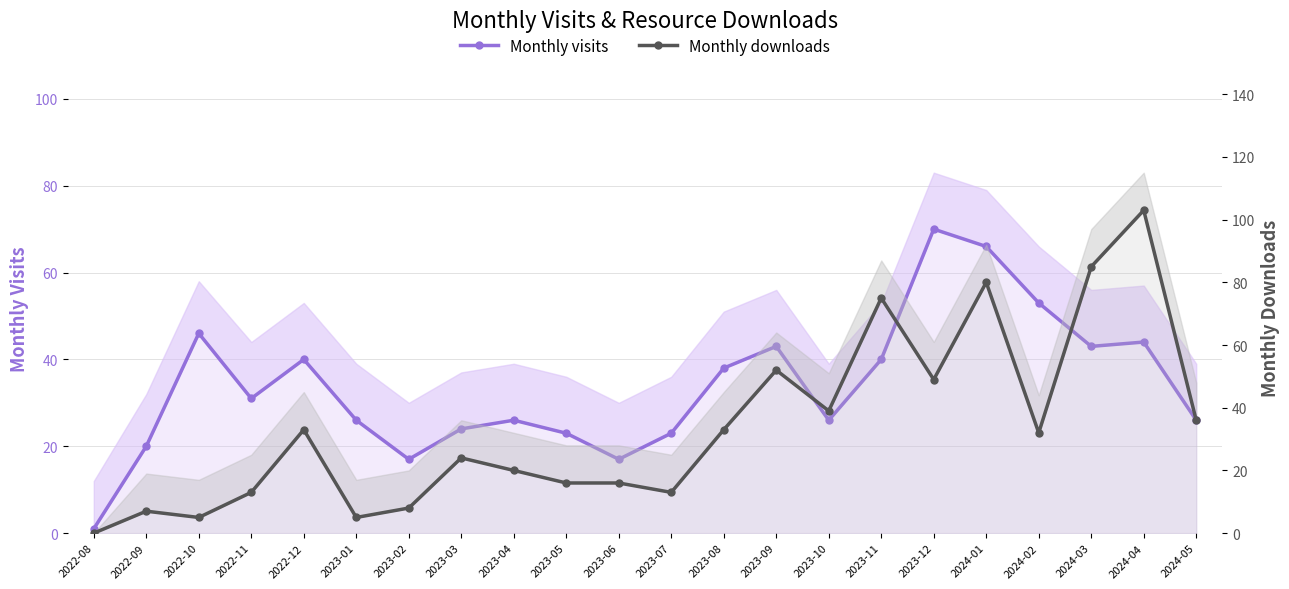

What is the difference between the maximum and minimum values in the Monthly visits series?

69